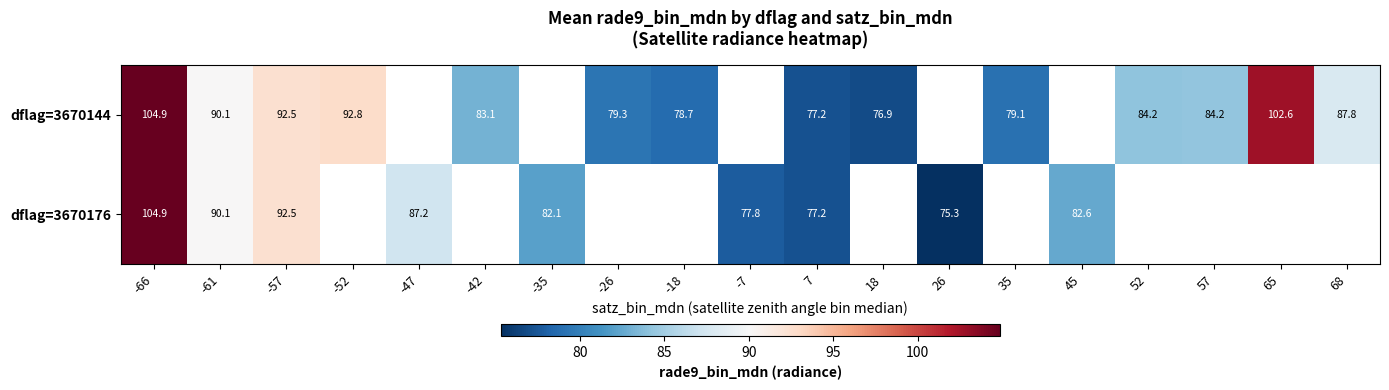

Is the value of dflag=3670144 at -66 greater than the value of dflag=3670176 at -7?

Yes